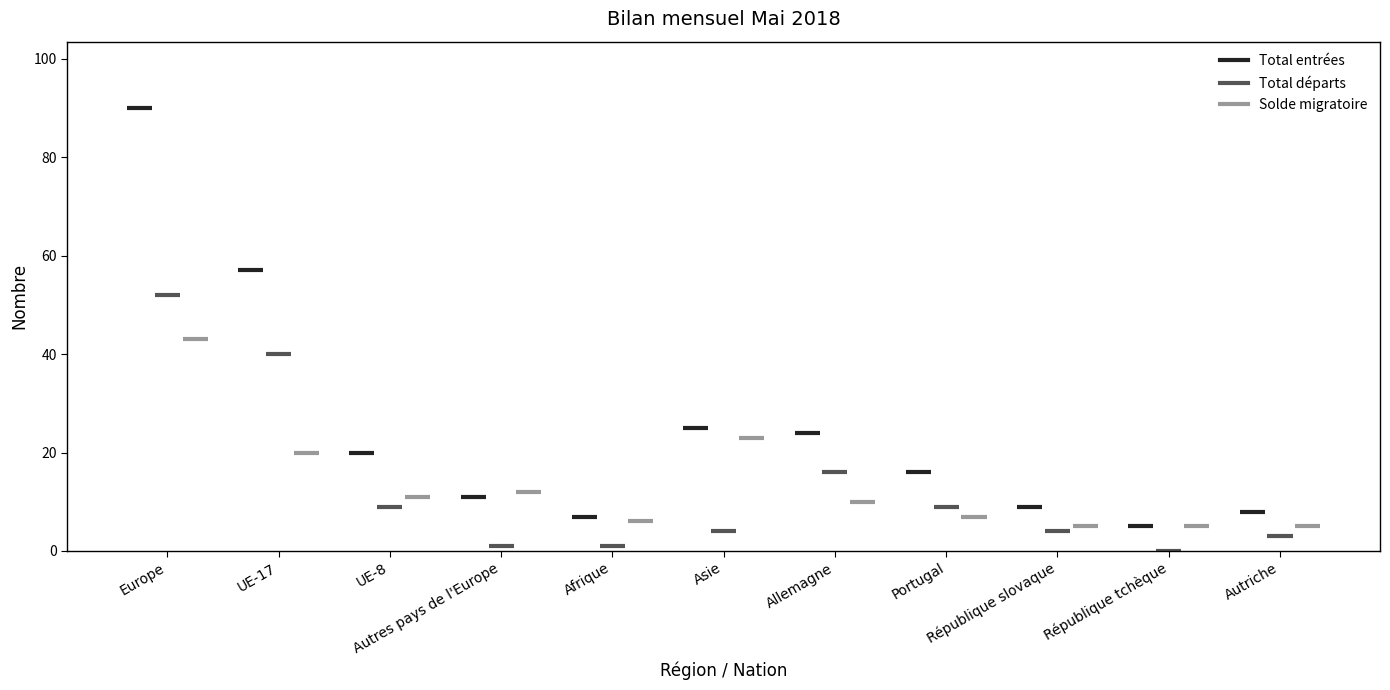

Reading left to right, extract all data points from this chart.

Total entrées: Europe=90	UE-17=57	UE-8=20	Autres pays de l'Europe=11	Afrique=7	Asie=25	Allemagne=24	Portugal=16	République slovaque=9	République tchèque=5	Autriche=8
Total départs: Europe=52	UE-17=40	UE-8=9	Autres pays de l'Europe=1	Afrique=1	Asie=4	Allemagne=16	Portugal=9	République slovaque=4	République tchèque=0	Autriche=3
Solde migratoire: Europe=43	UE-17=20	UE-8=11	Autres pays de l'Europe=12	Afrique=6	Asie=23	Allemagne=10	Portugal=7	République slovaque=5	République tchèque=5	Autriche=5